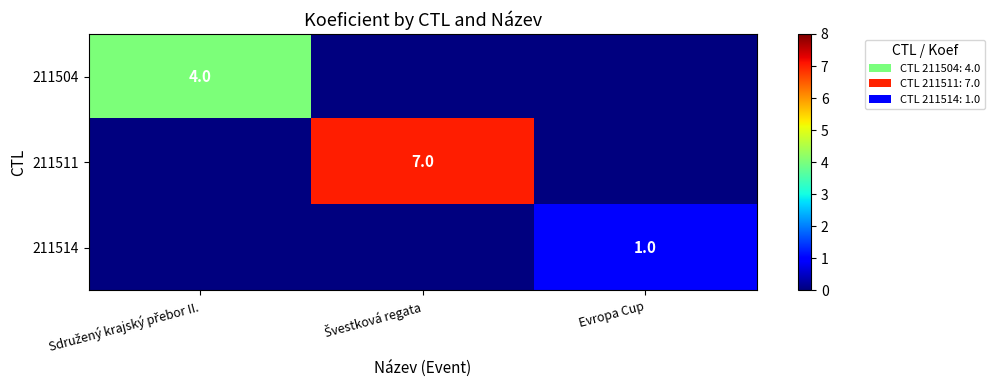

Where is 211504 nearest to the value 2?

Sdružený krajský přebor II.